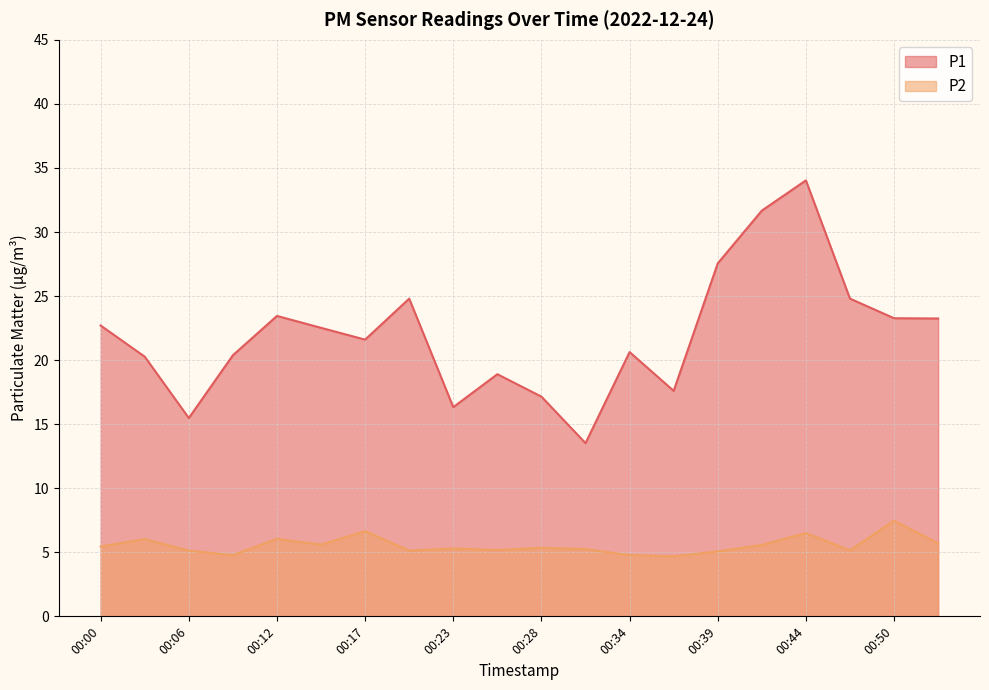

In P2, how many points are lower than both neighbors (excluding endpoints)?

6